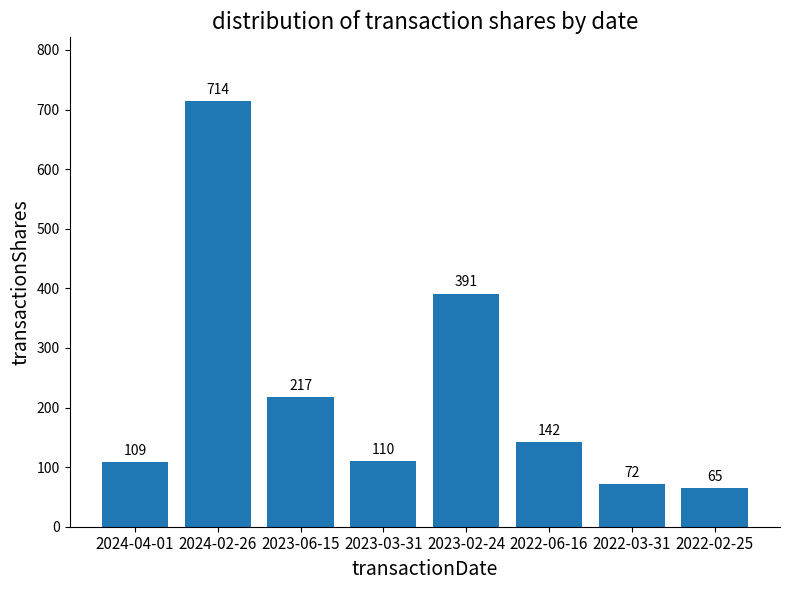

What is the sum of all values?

1820